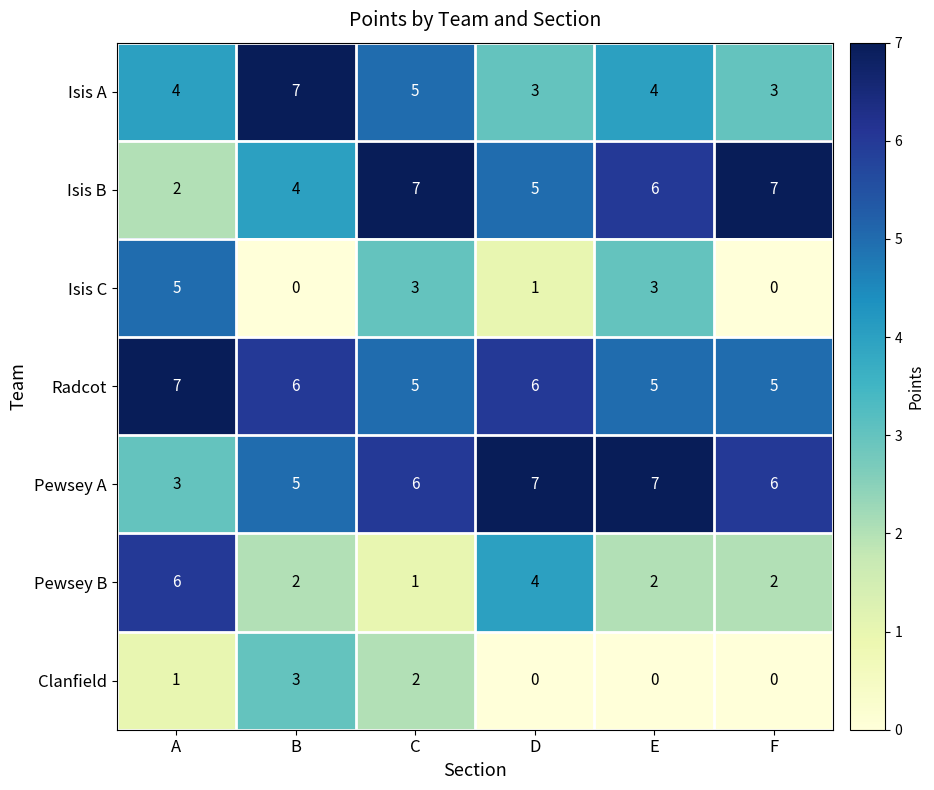

How many distinct data groups are displayed?

7